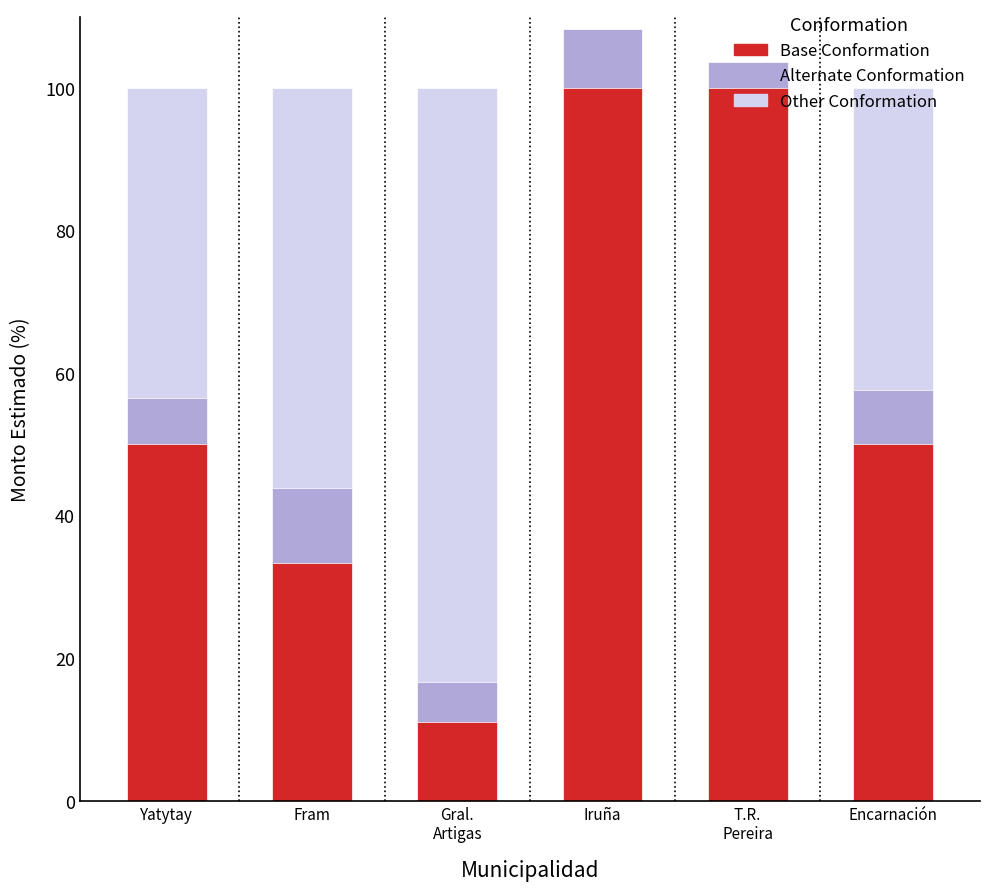

The value of Alternate Conformation at Fram is 64.7. True or false?

False